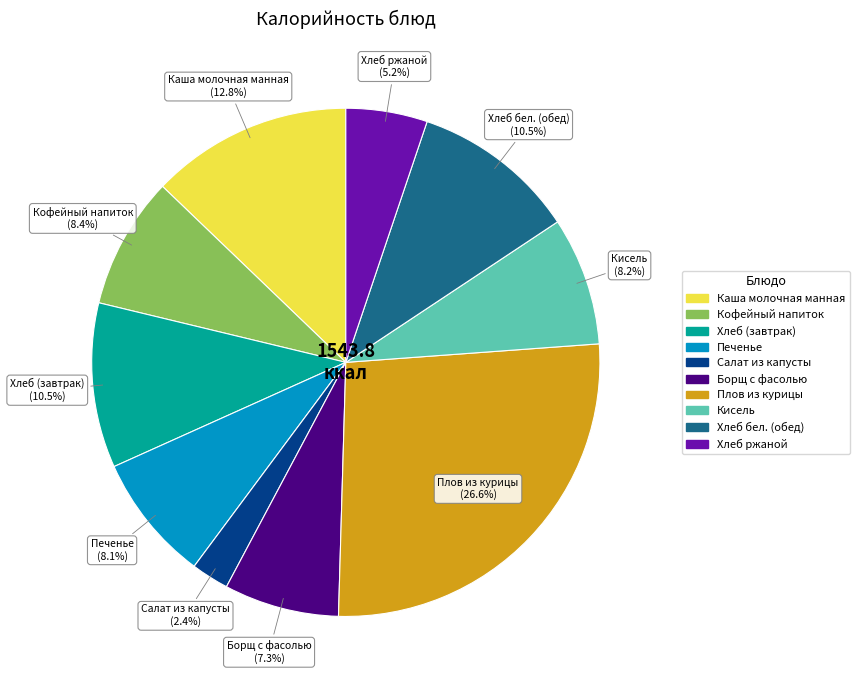

How many segments does this pie chart have?

10